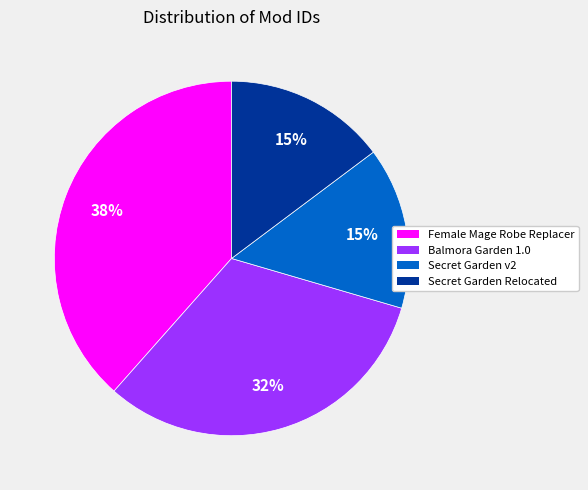

To the nearest percent, what is the difference between the Secret Garden v2 and Balmora Garden 1.0 slice percentages?

17%